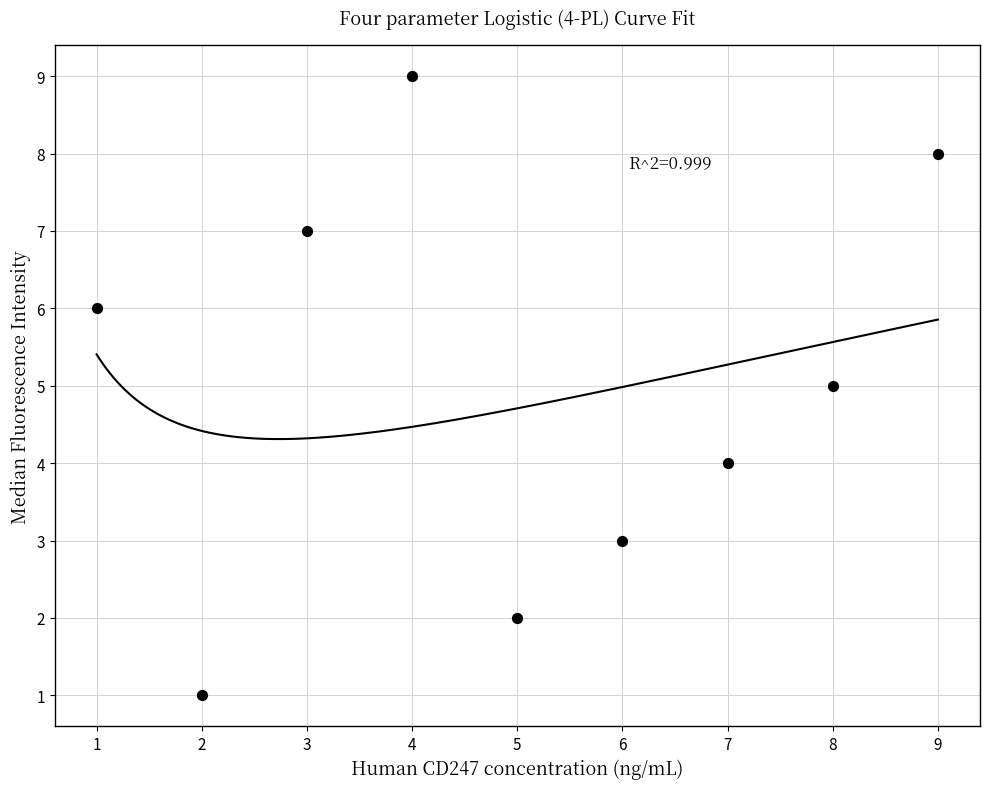

What is the range of X values (max minus min)?

8